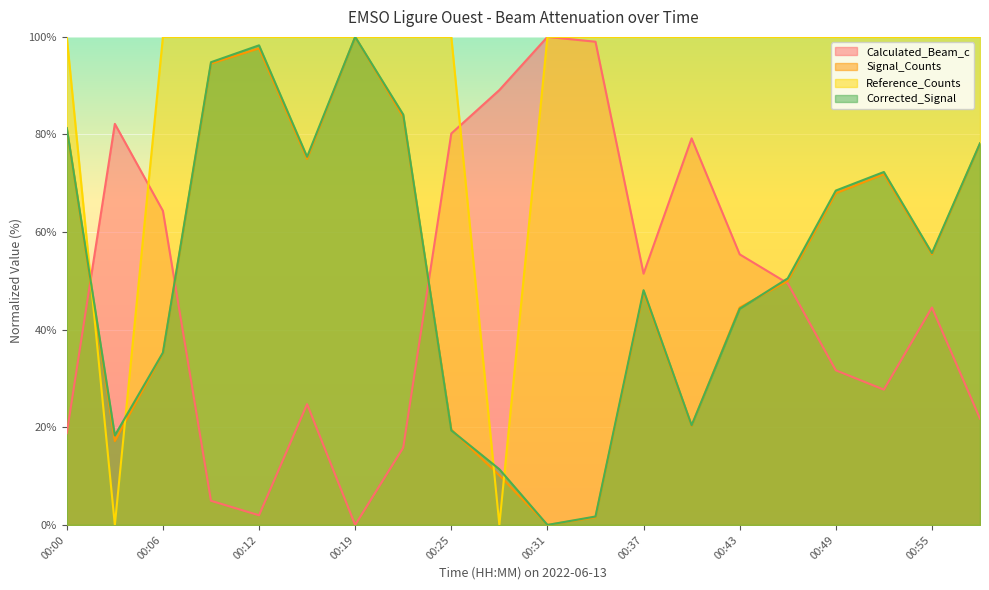

What is the total value across all series at 00:28?

110.7